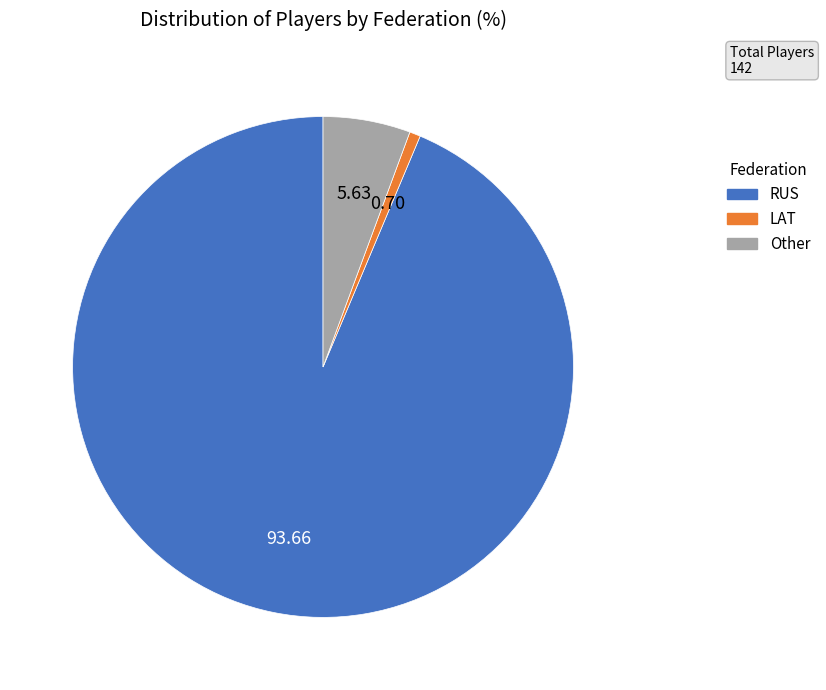

Combined, do RUS and Other account for over 50%?

Yes